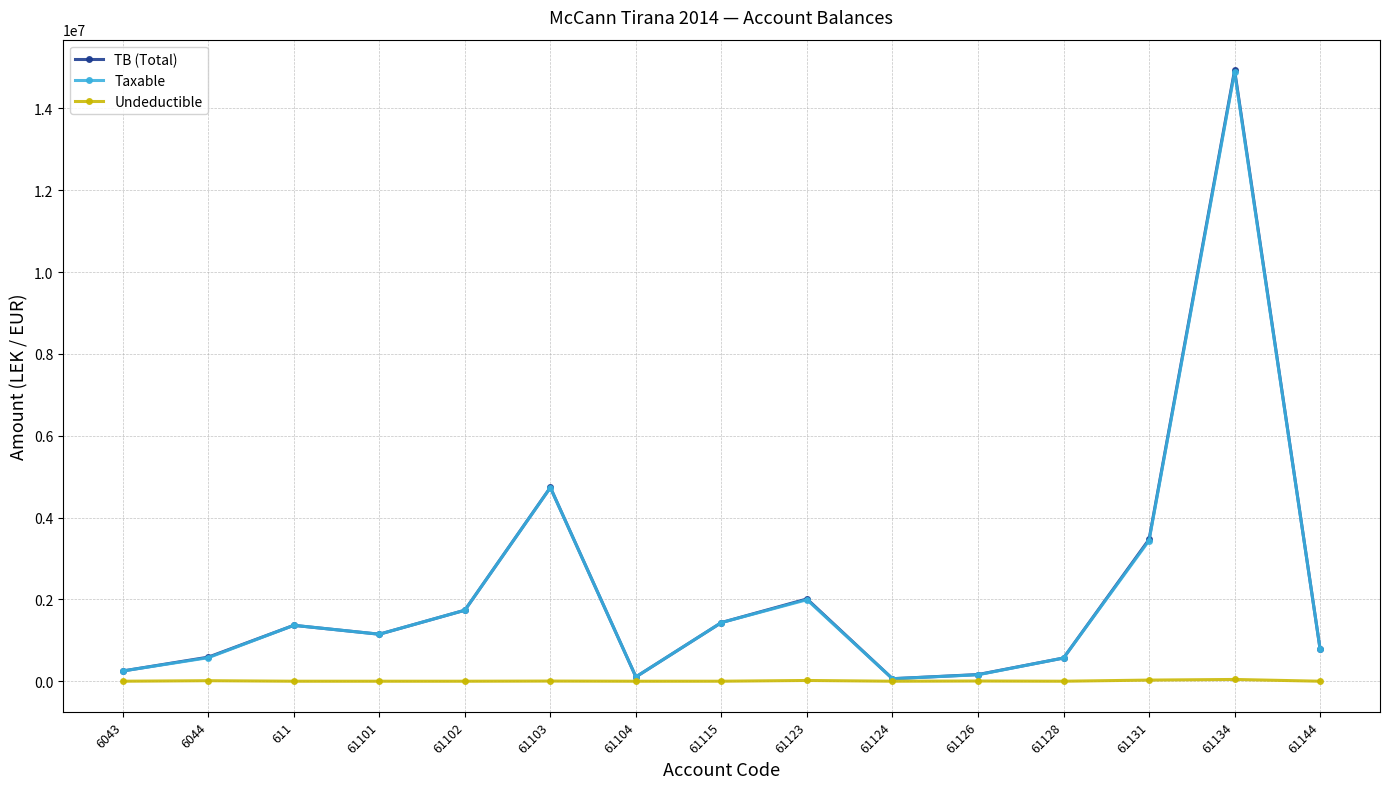

How many data points in TB (Total) are above 1149043?

8